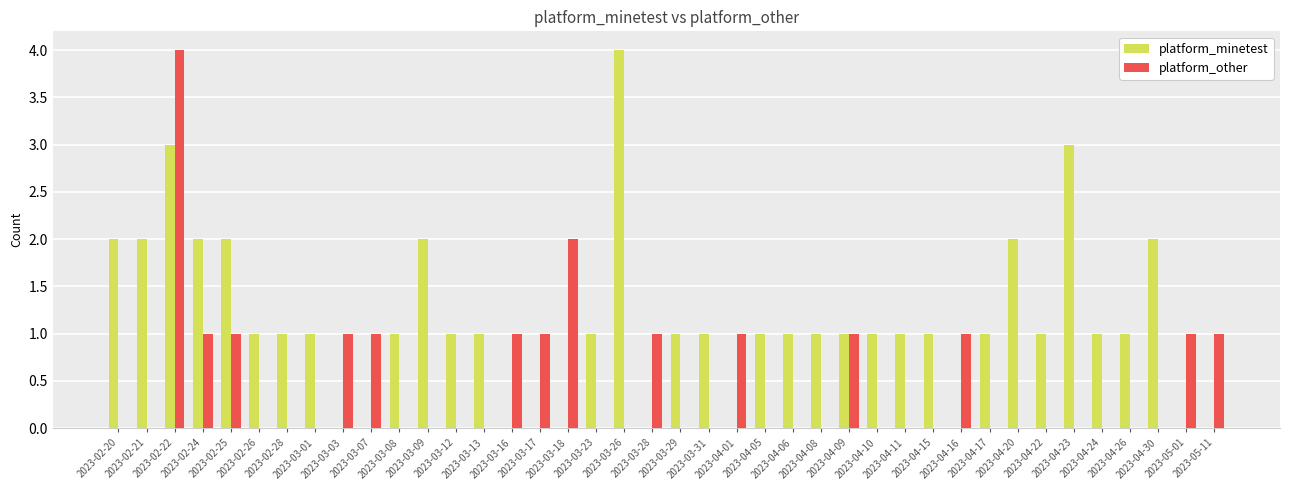

Count the number of categories in the chart.

40